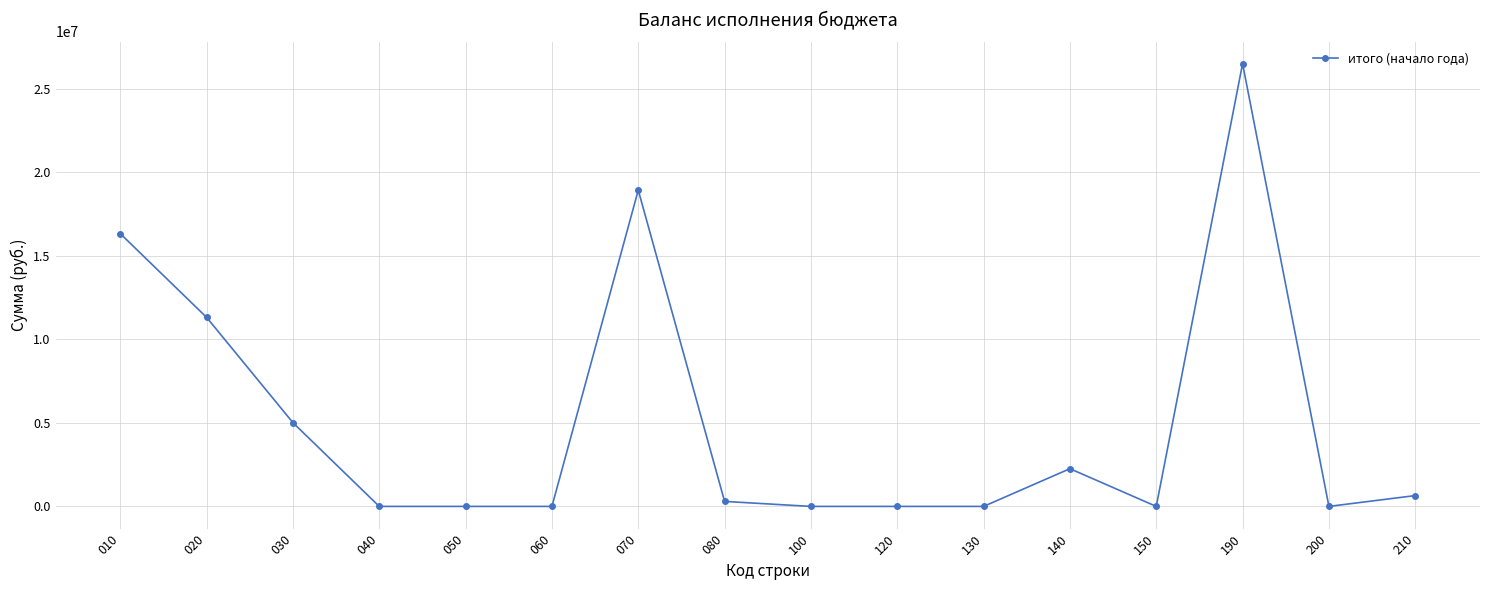

Is it true that the value at 040 is 0.0?

True